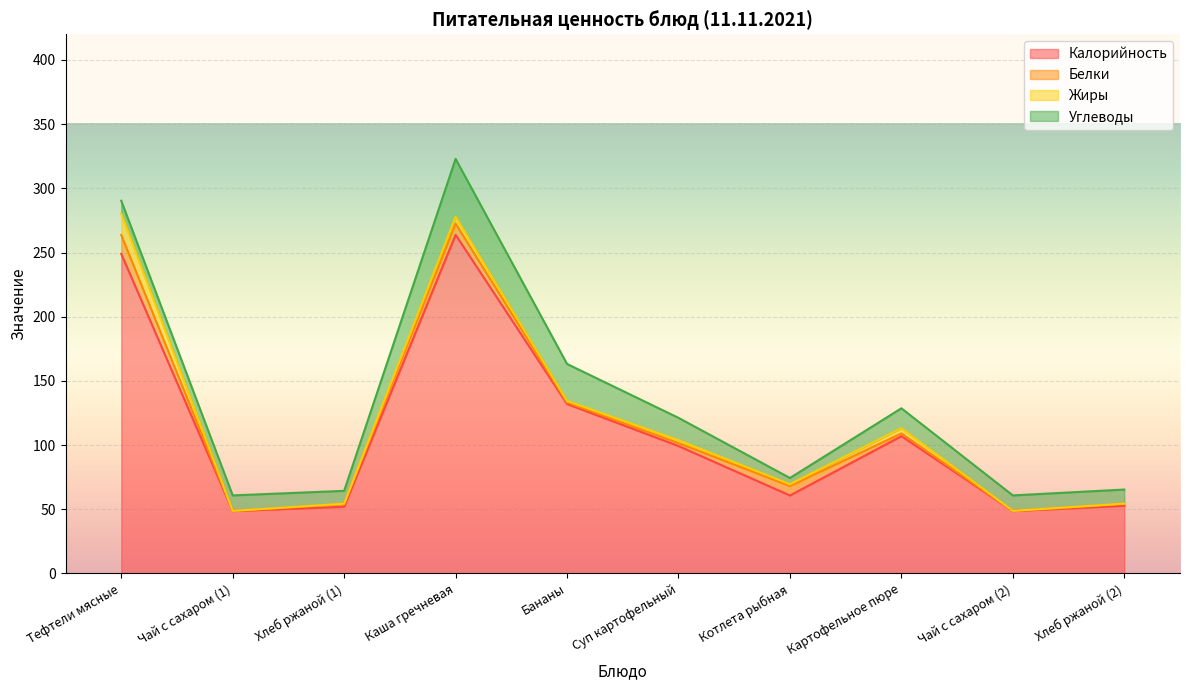

Which category has the highest value in the Калорийность series?

Каша гречневая